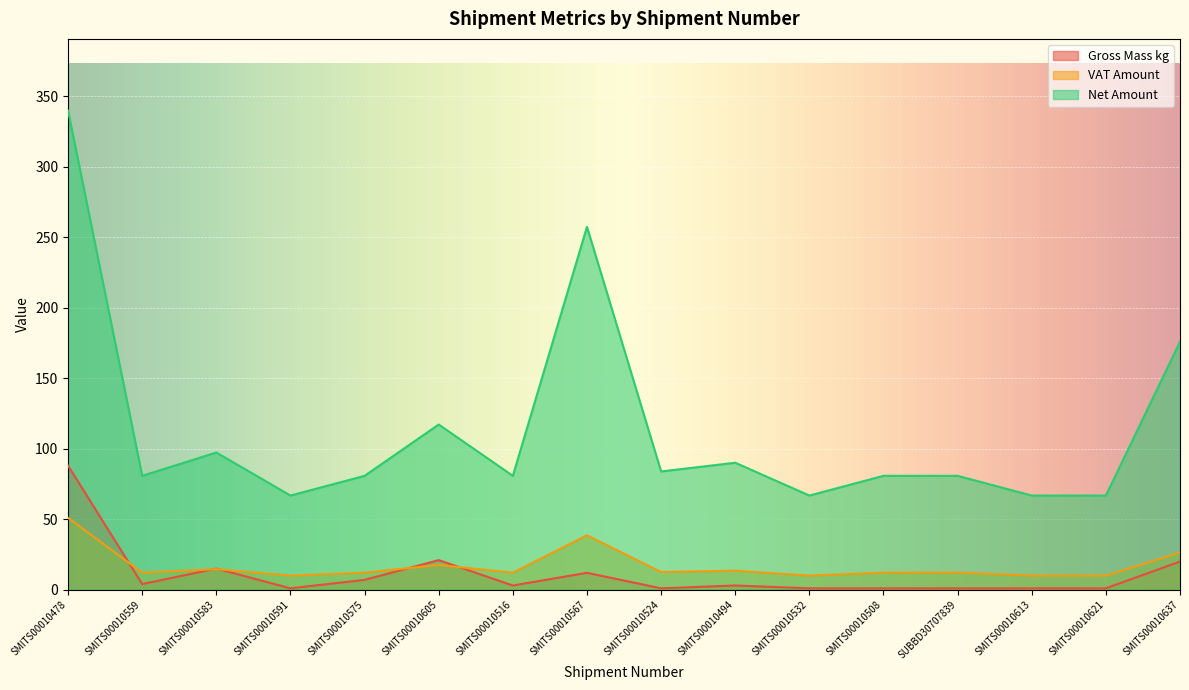

Reading left to right, extract all data points from this chart.

Gross Mass kg: SMITS00010478=88.0	SMITS00010559=4.0	SMITS00010583=15.0	SMITS00010591=1.0	SMITS00010575=7.0	SMITS00010605=21.0	SMITS00010516=3.0	SMITS00010567=12.0	SMITS00010524=1.0	SMITS00010494=3.0	SMITS00010532=1.0	SMITS00010508=1.0	SUBBD30707839=1.0	SMITS00010613=1.0	SMITS00010621=1.0	SMITS00010637=20.0
VAT Amount: SMITS00010478=51.0	SMITS00010559=12.1	SMITS00010583=14.6	SMITS00010591=10.0	SMITS00010575=12.1	SMITS00010605=17.6	SMITS00010516=12.1	SMITS00010567=38.6	SMITS00010524=12.6	SMITS00010494=13.5	SMITS00010532=10.0	SMITS00010508=12.1	SUBBD30707839=12.1	SMITS00010613=10.0	SMITS00010621=10.0	SMITS00010637=26.4
Net Amount: SMITS00010478=339.8	SMITS00010559=80.8	SMITS00010583=97.3	SMITS00010591=66.8	SMITS00010575=80.8	SMITS00010605=117.2	SMITS00010516=80.8	SMITS00010567=257.5	SMITS00010524=83.9	SMITS00010494=90.1	SMITS00010532=66.8	SMITS00010508=80.8	SUBBD30707839=80.8	SMITS00010613=66.8	SMITS00010621=66.8	SMITS00010637=175.9